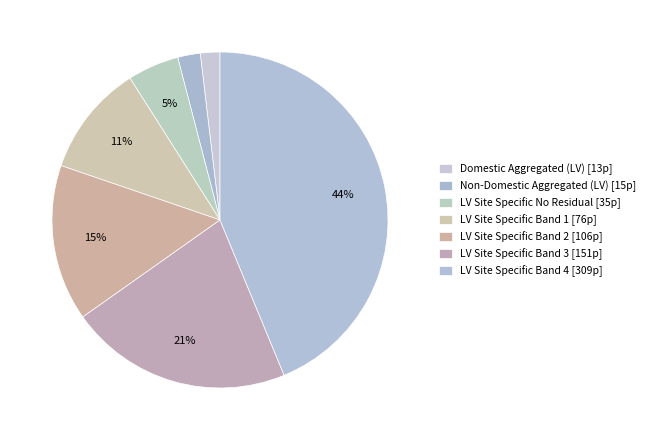

How many slices are in this pie chart?

7